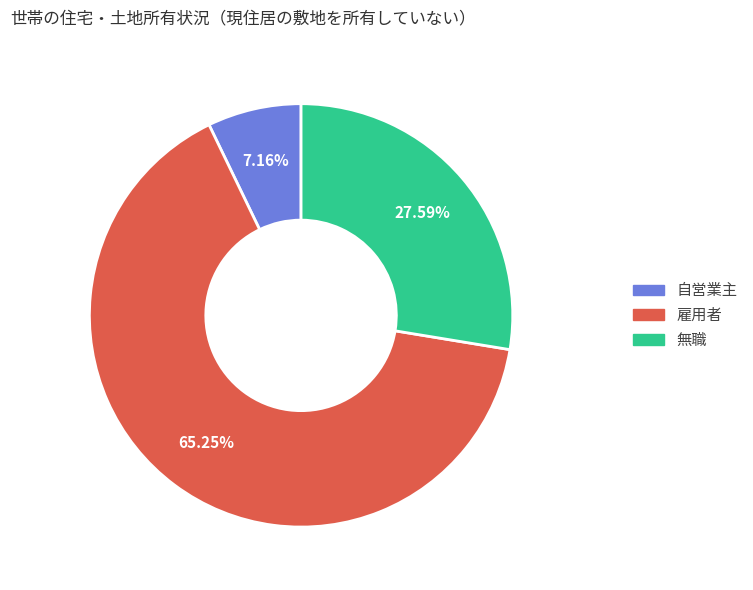

What is the largest slice in the pie chart?

雇用者